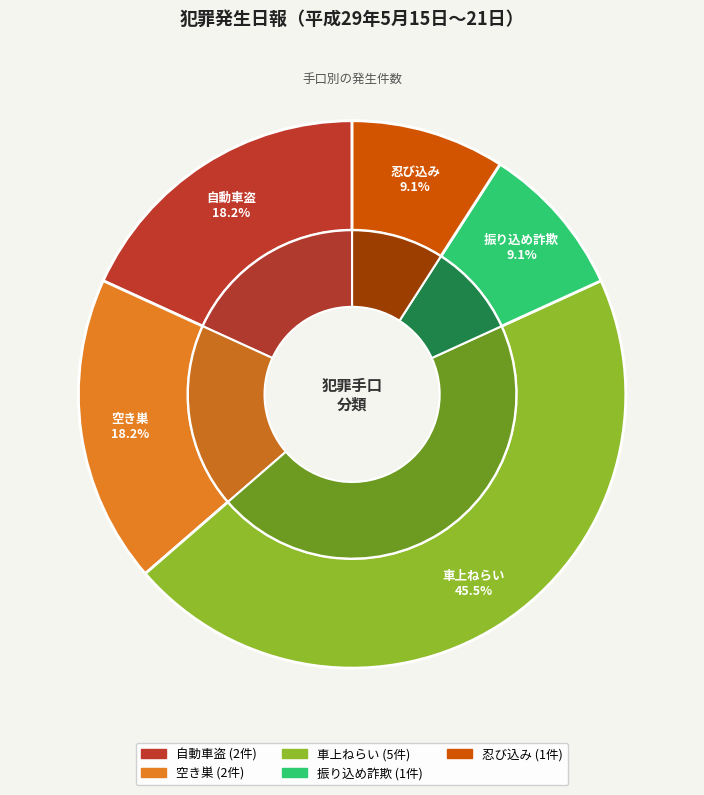

True or false: 車上ねらい accounts for 40% of the total.

False